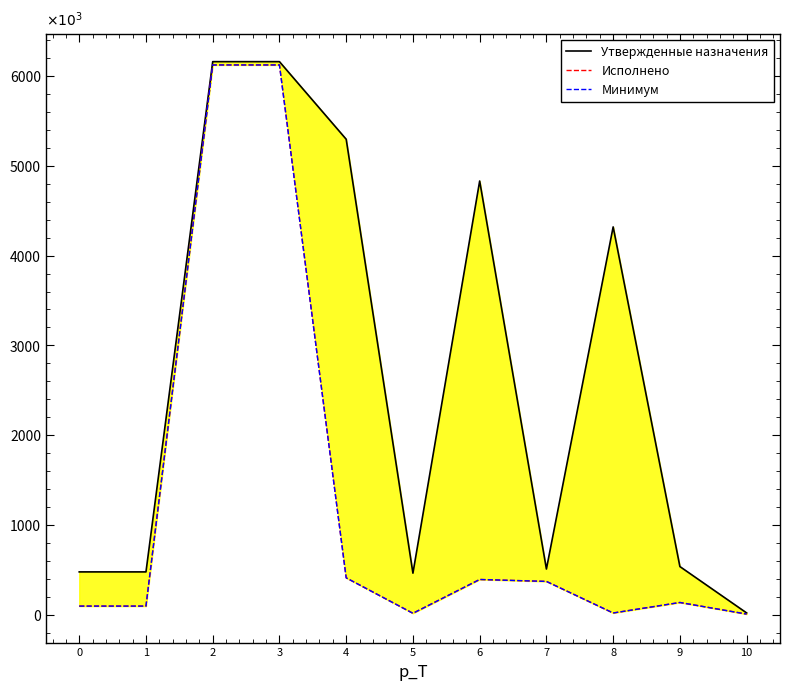

Between 7 and 9, which series saw the biggest shift?

Исполнено